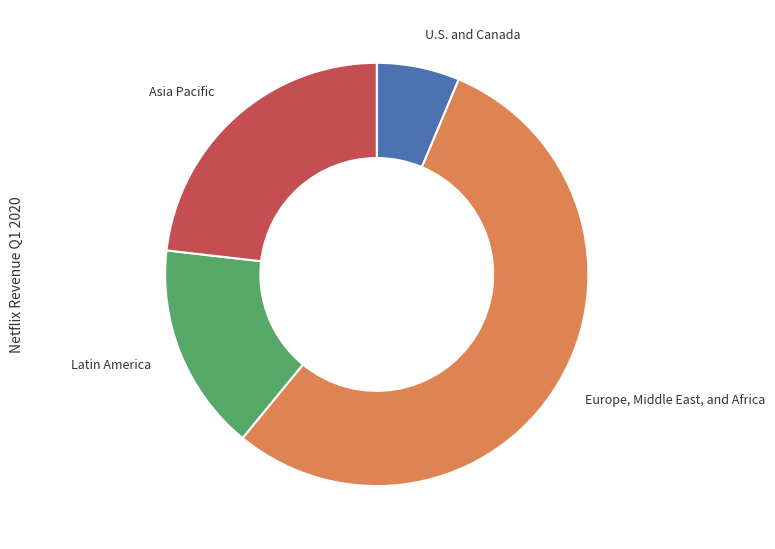

What is the smallest slice in the pie chart?

U.S. and Canada